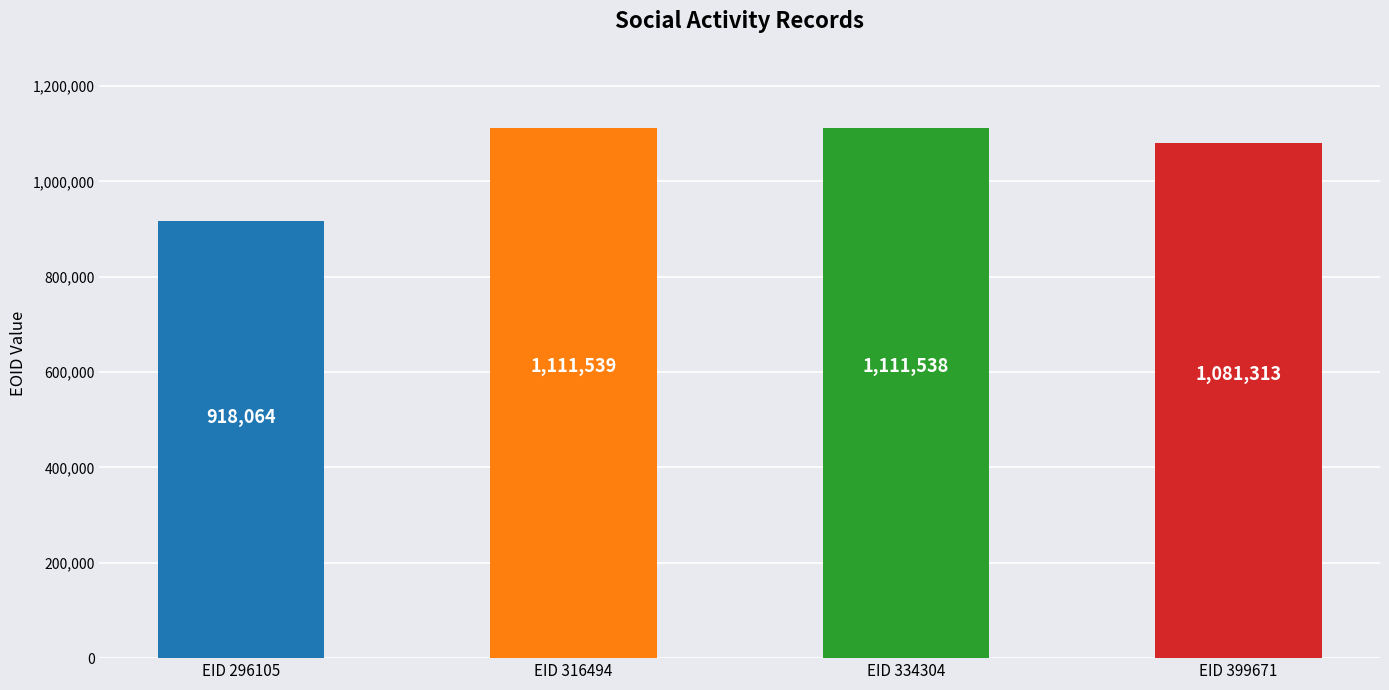

List the labels in order of value, smallest first.

EID 296105, EID 399671, EID 334304, EID 316494